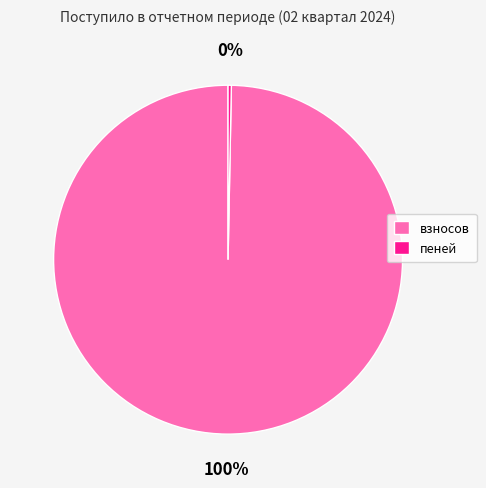

Rank the categories by value from lowest to highest.

пеней, взносов